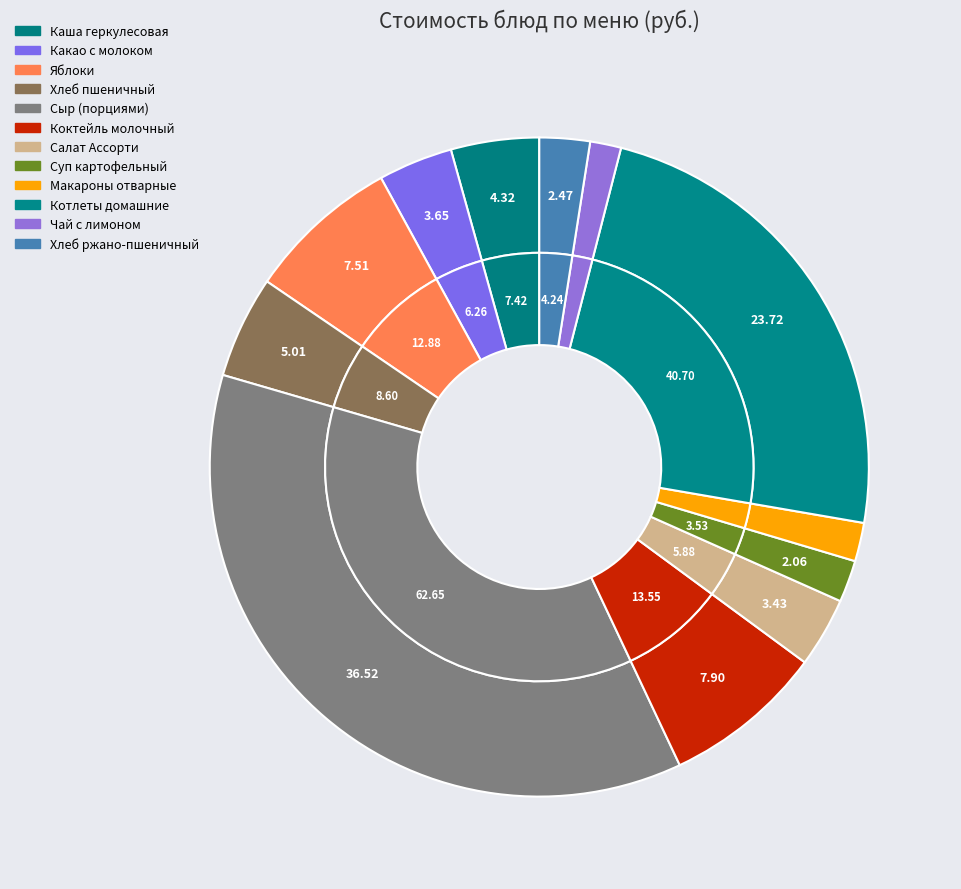

To the nearest percent, what percentage of the pie is Макароны отварные?

2%